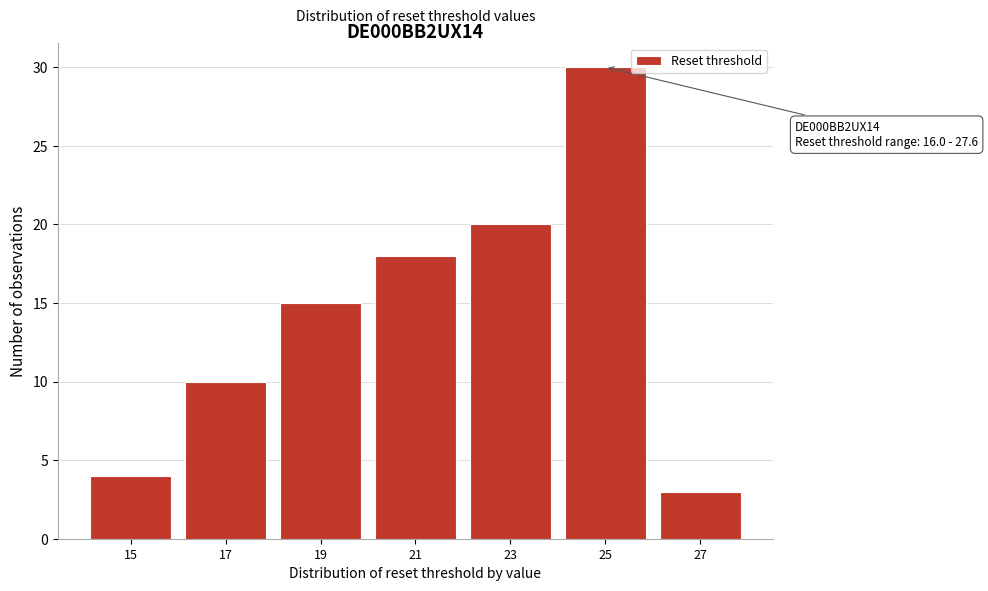

Reading left to right, list all the values displayed in this chart.

4	10	15	18	20	30	3